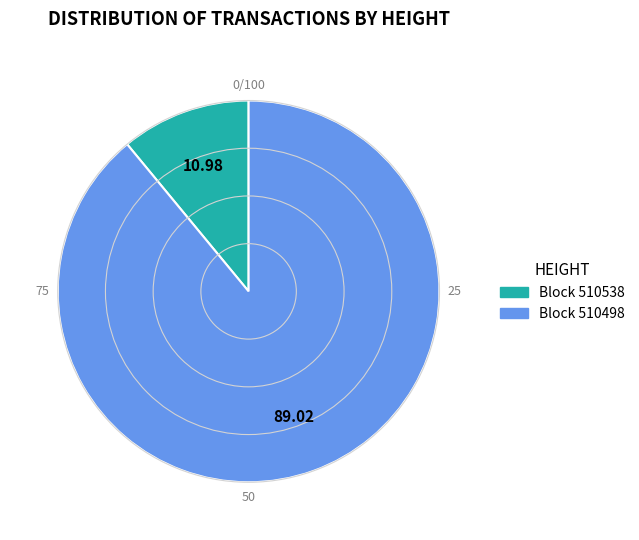

What is the ratio of the value at Block 510498 to the value at Block 510538?

8.1